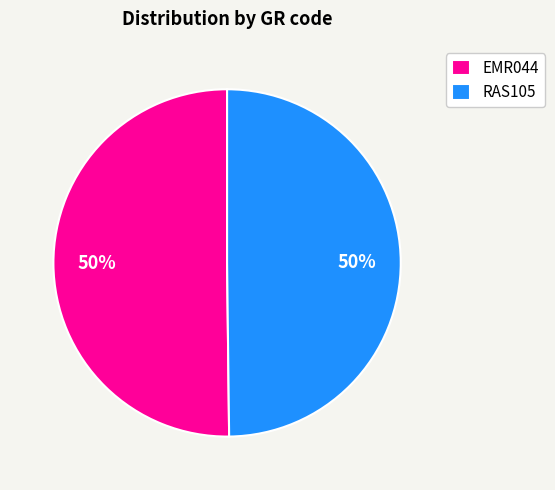

To the nearest percent, what is the average slice percentage?

50%